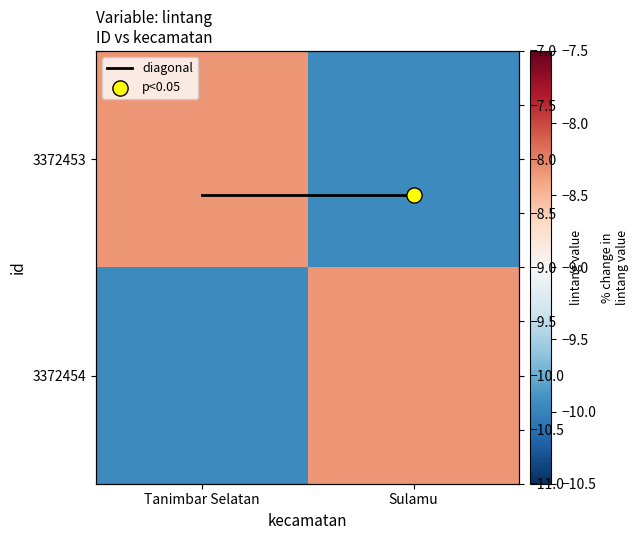

Rank the categories by diagonal value from highest to lowest.

Tanimbar Selatan, Sulamu